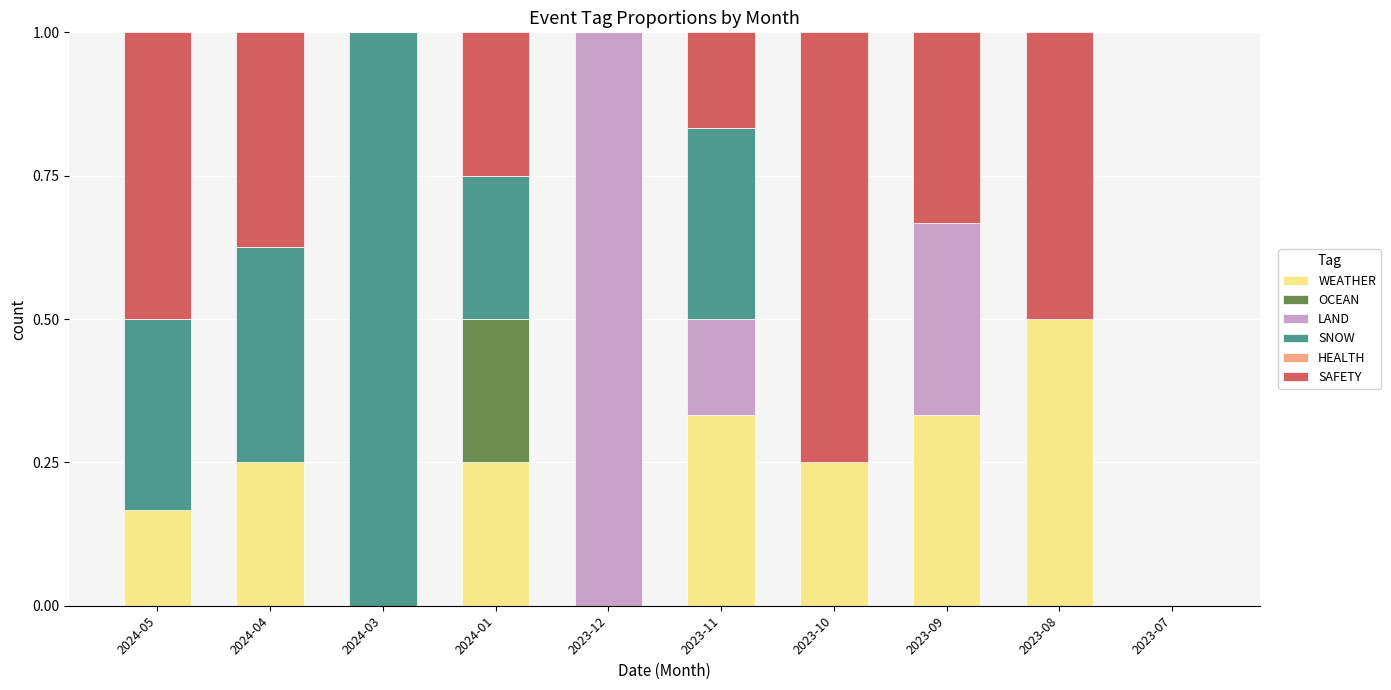

The value of WEATHER at 2024-03 is 0.3. True or false?

False